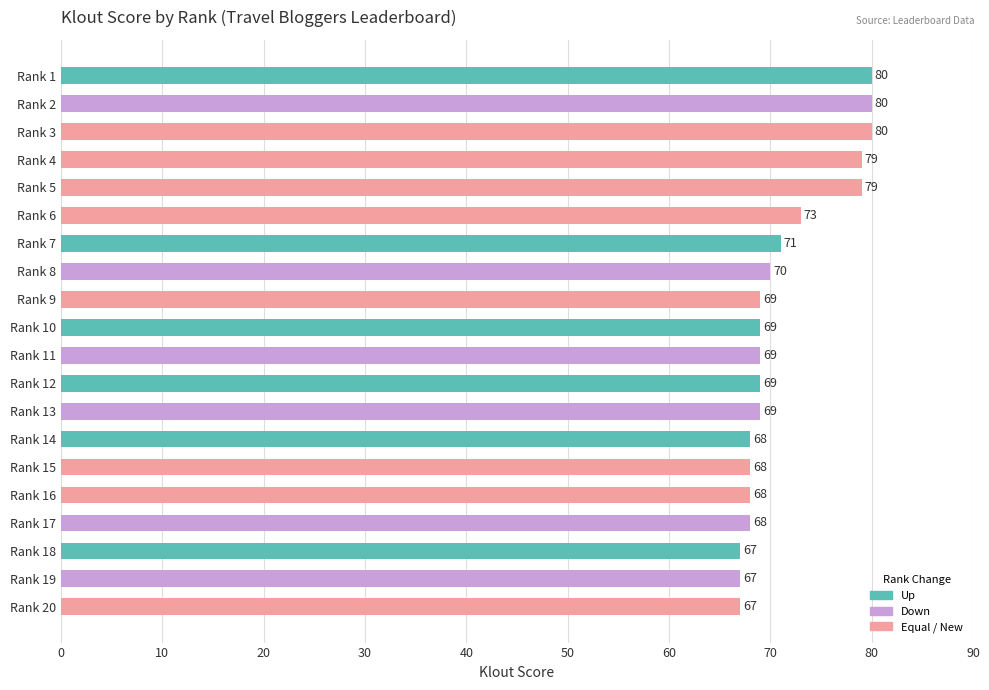

The chart shows a value of 69 at Rank 12. True or false?

True